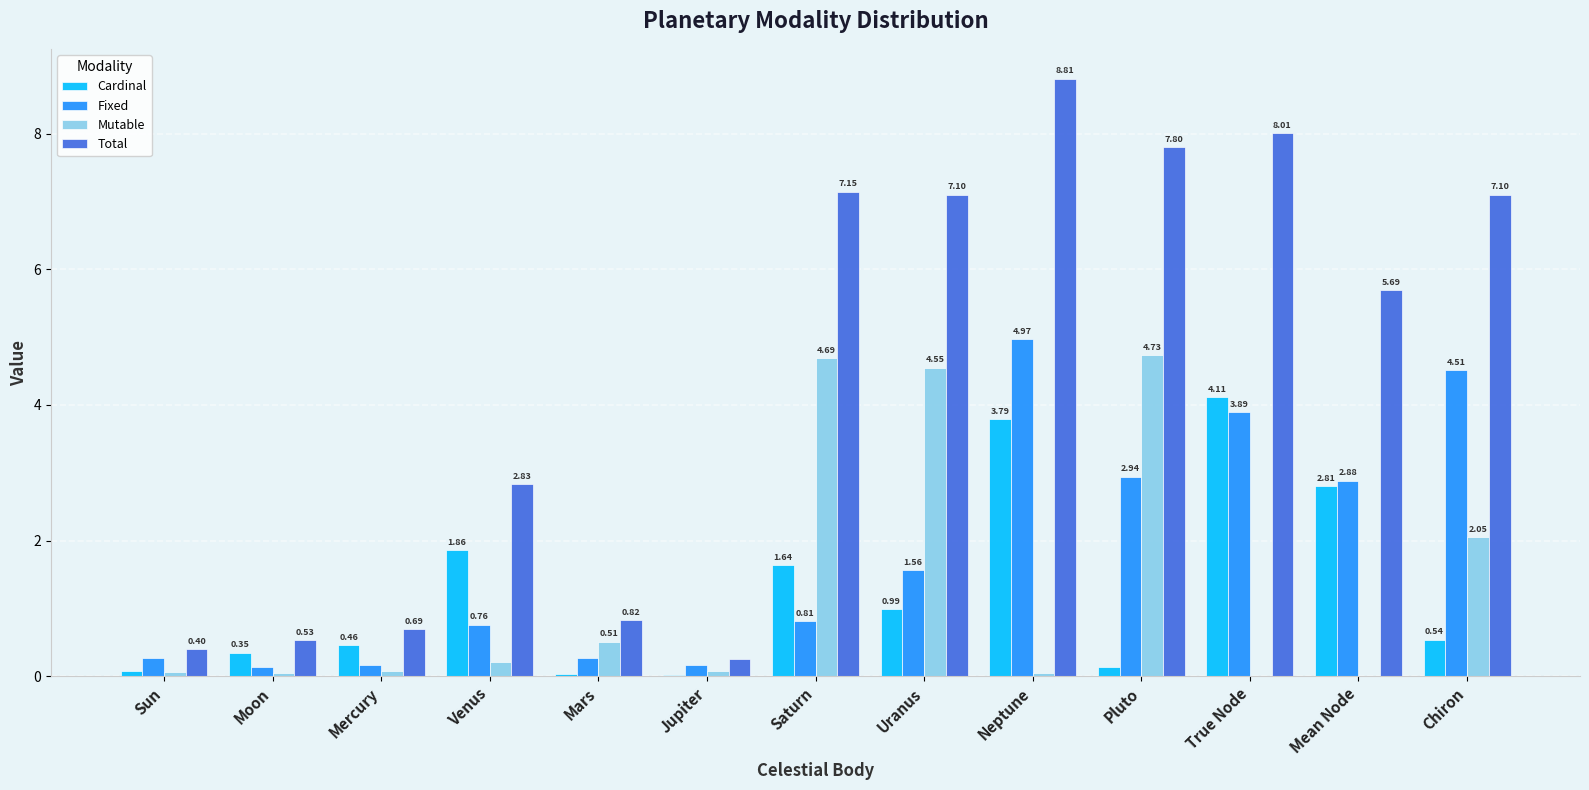

What is the sum of all Cardinal values?

16.8